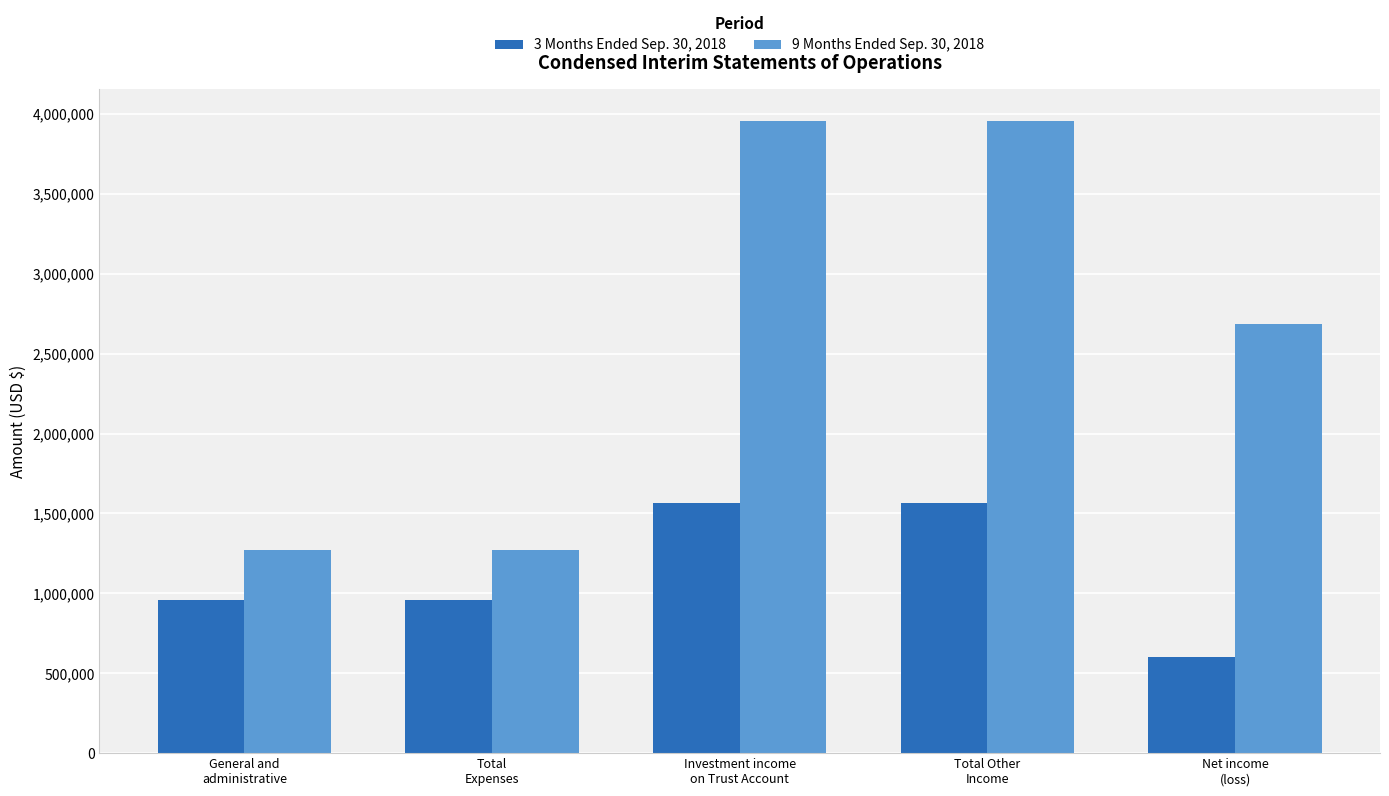

What is the sum of all 9 Months Ended Sep. 30, 2018 values?

13143570